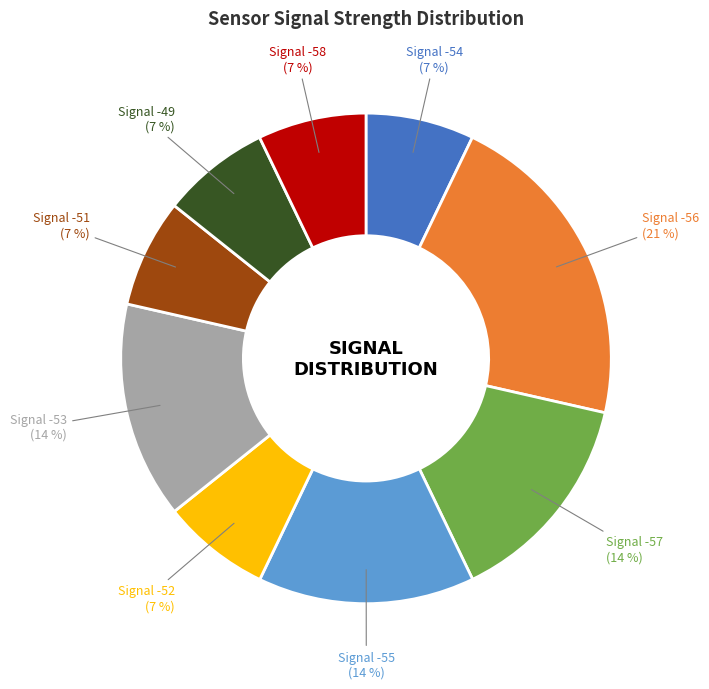

Is it true that Signal -56 is 34% of the pie?

False